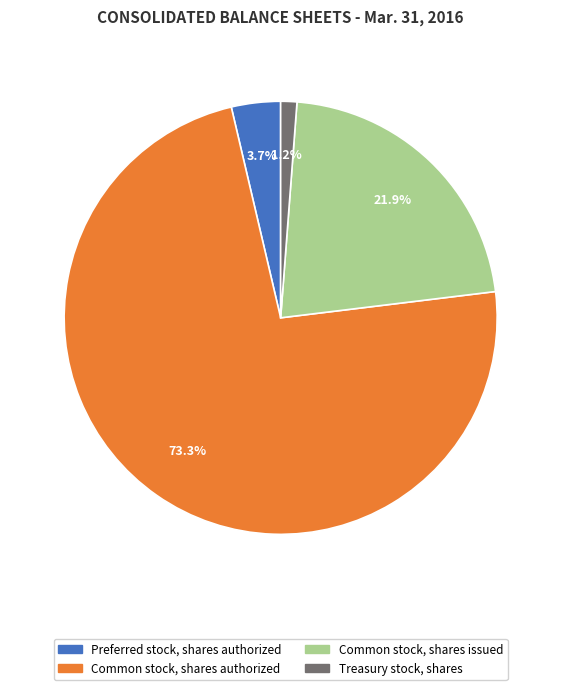

To the nearest percent, what is the combined percentage of Preferred stock, shares authorized and Treasury stock, shares?

5%